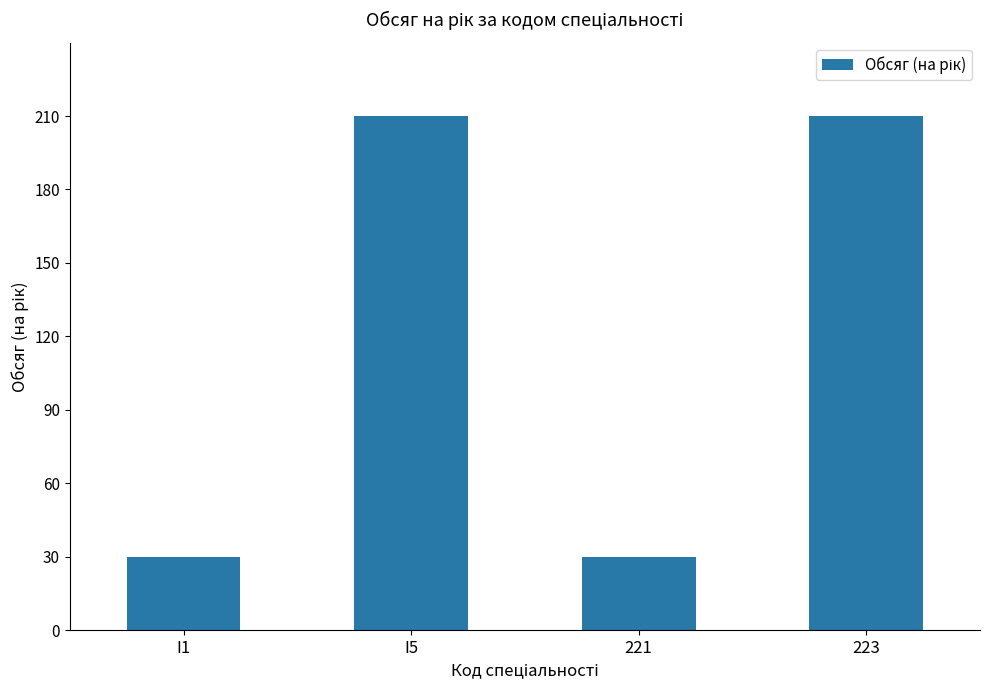

What is the value of the 1st bar from the left?

30